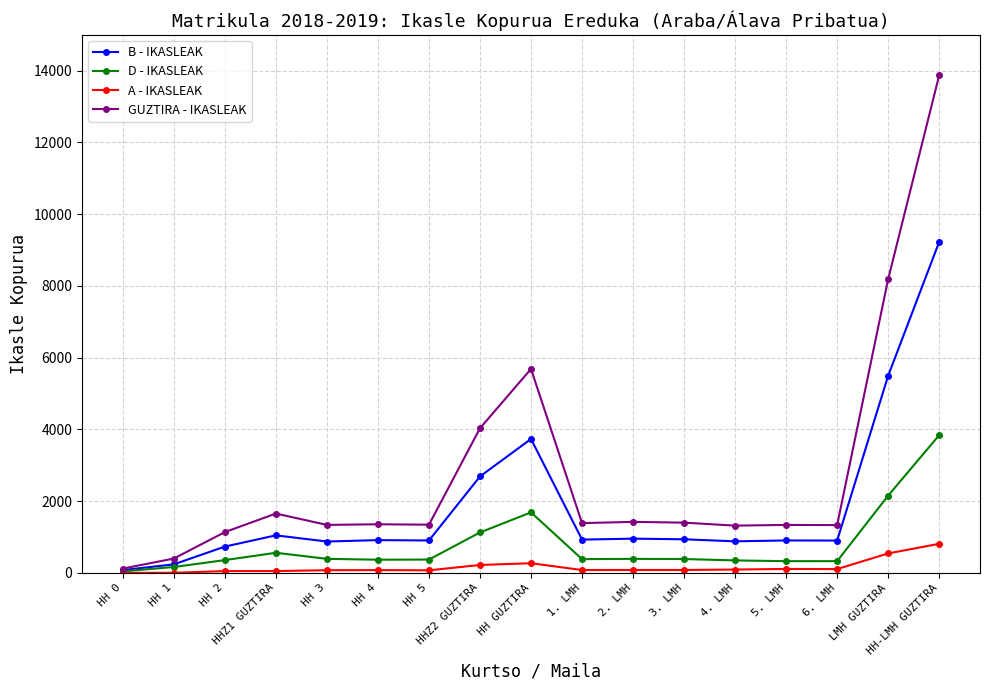

At how many categories does at least one series exceed 1236?

14